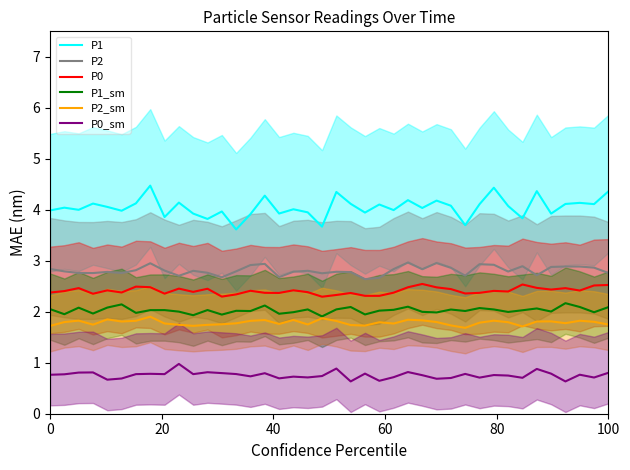

What is the average value of the P2 series?

2.8